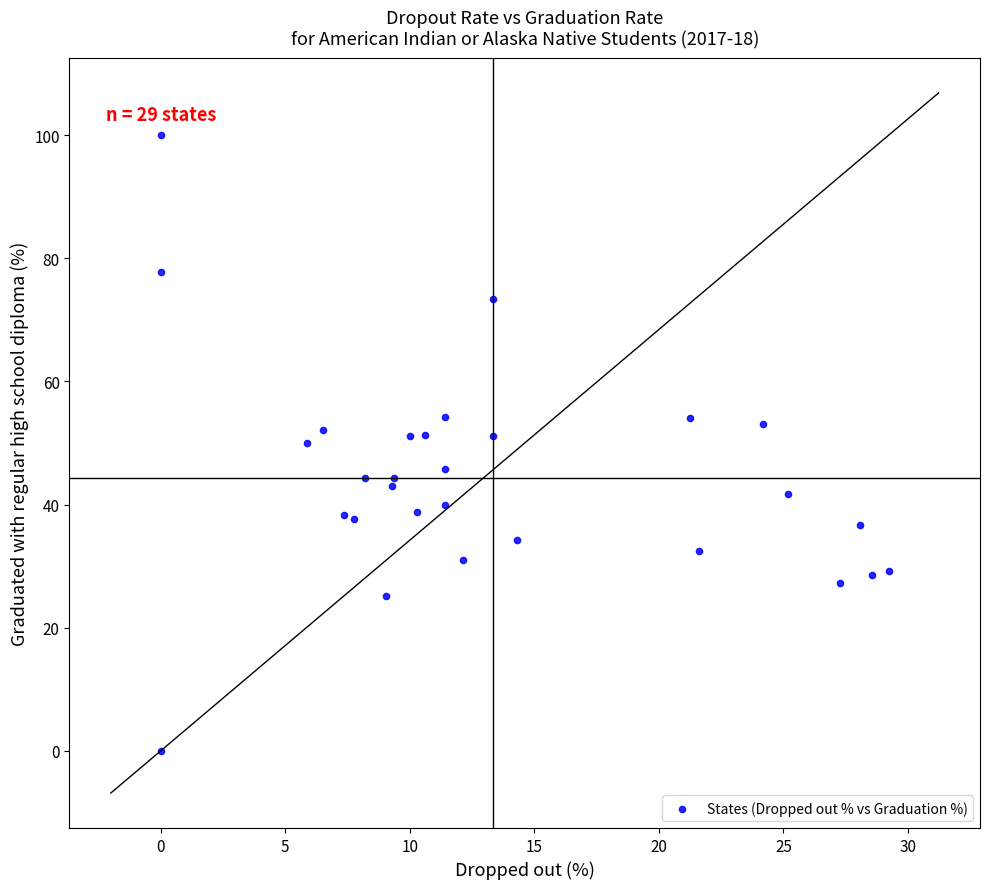

What is the range of Y values (max minus min)?

100.0